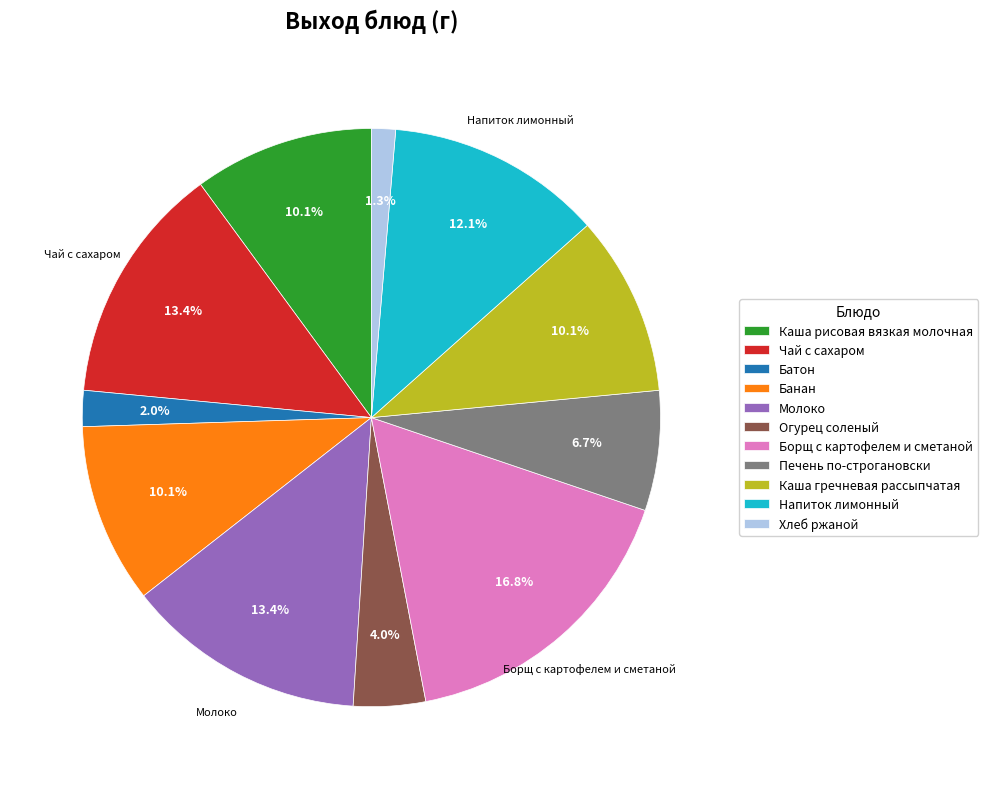

The Огурец соленый slice represents 18% of the pie. True or false?

False